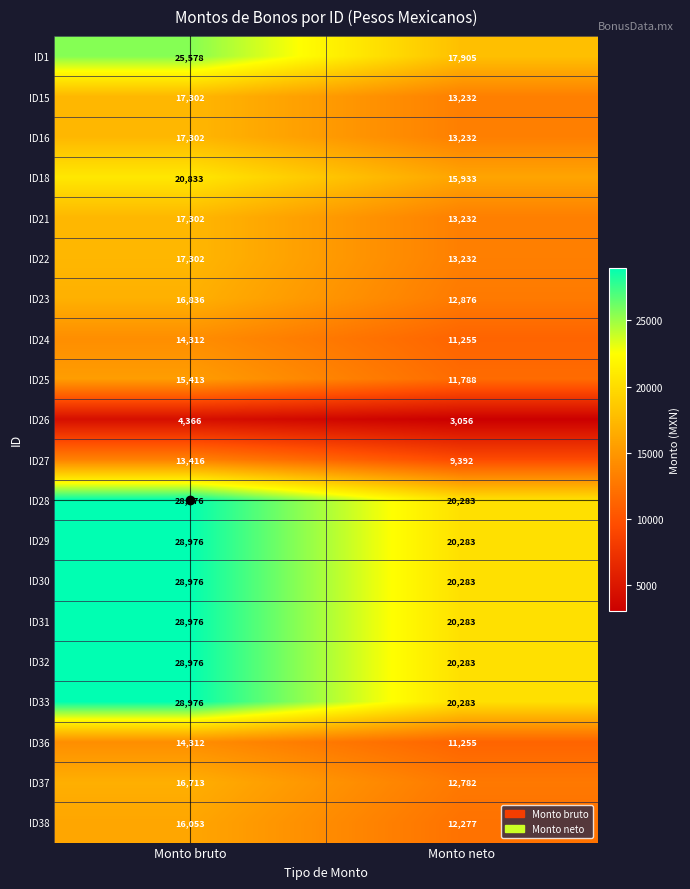

What is the difference between the ID24 values at Monto bruto and Monto neto?

3057